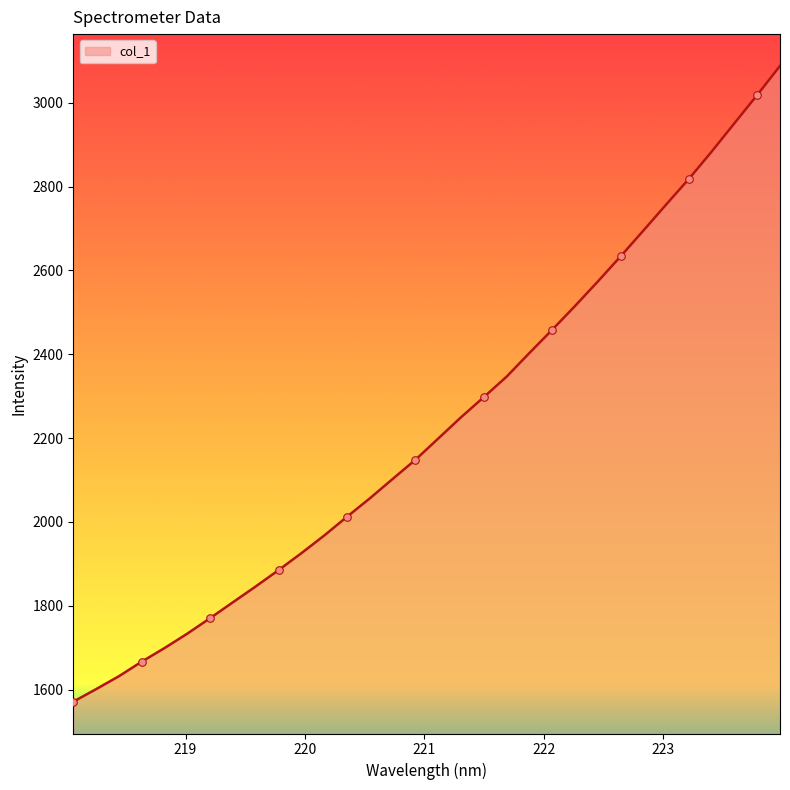

What is the difference between the maximum and minimum values?

1516.4